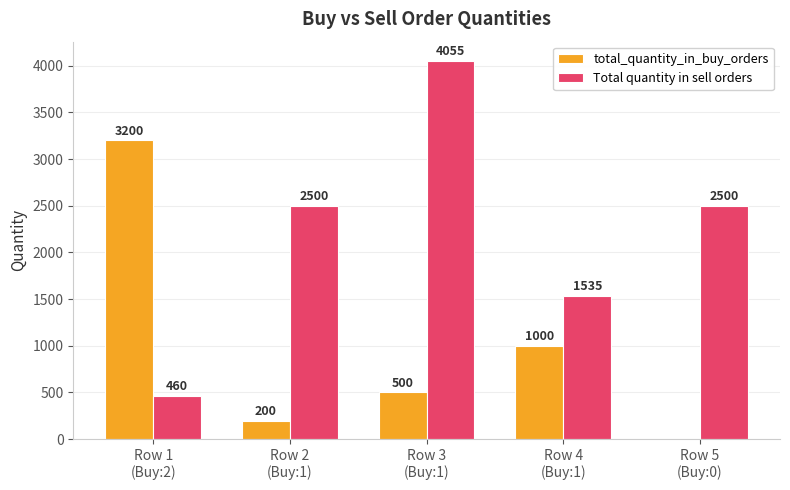

Are the bars horizontal?

No